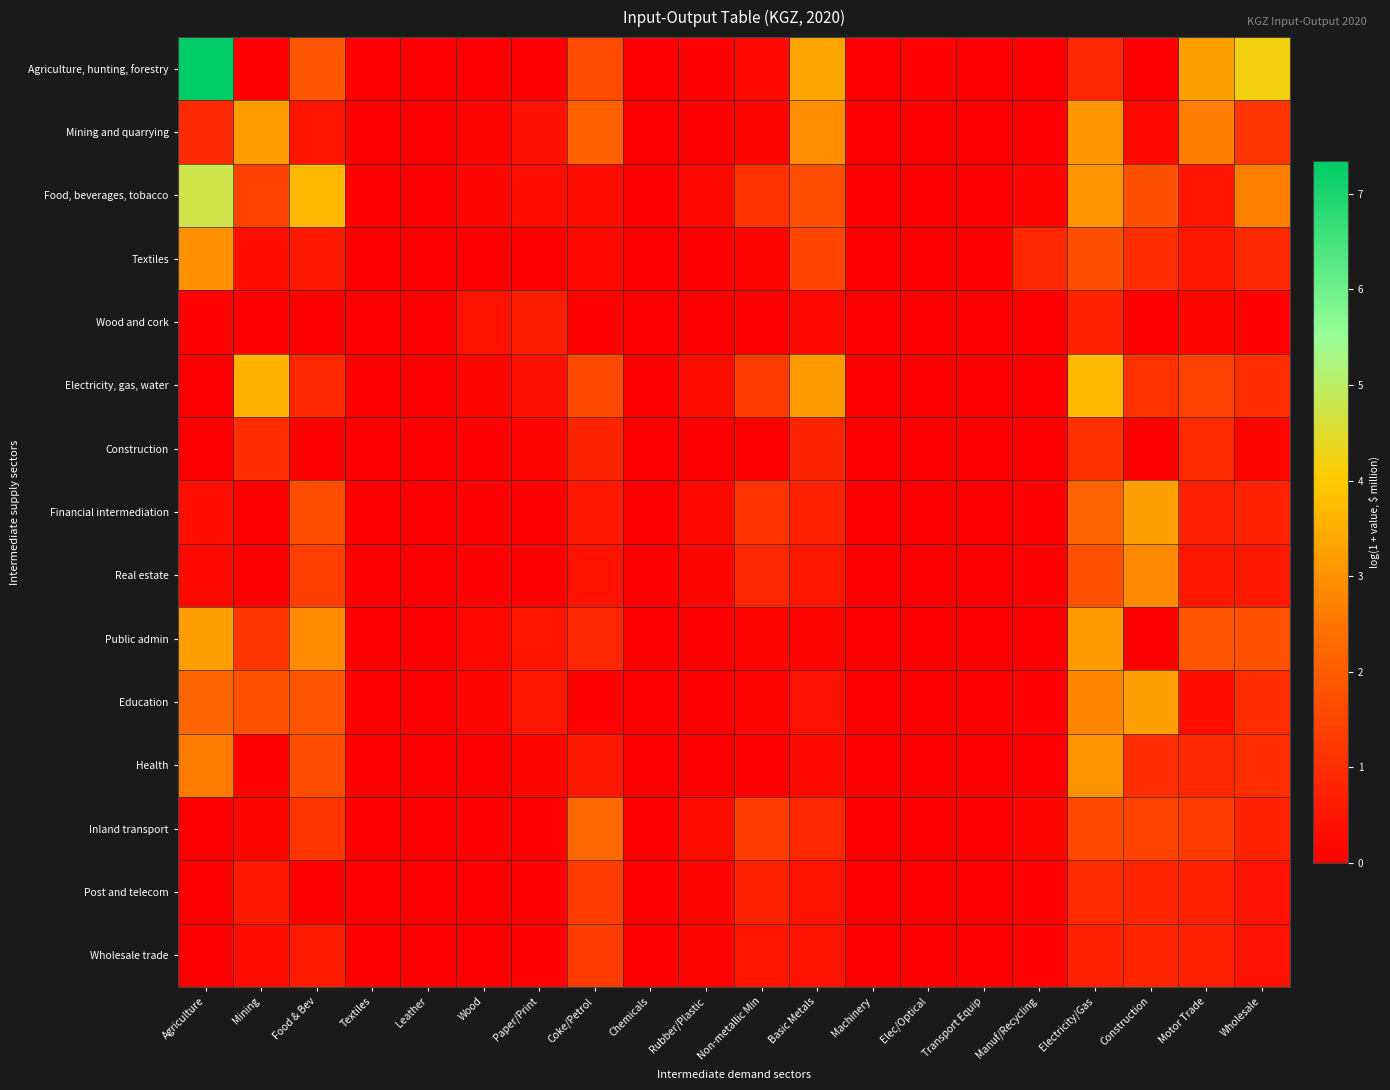

At which category is the sum across all series the highest?

Electricity/Gas